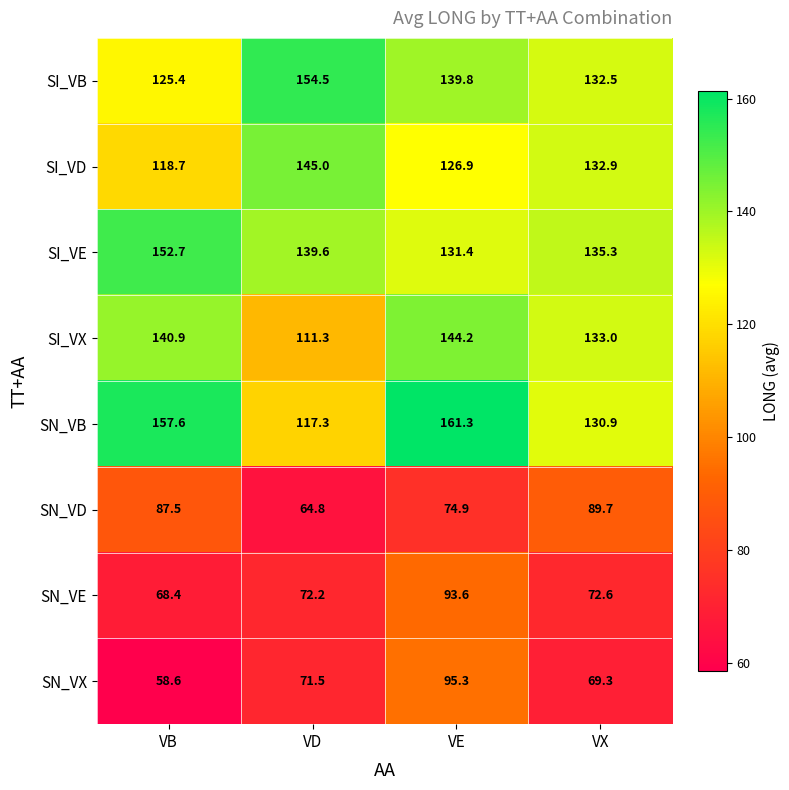

Which series has the widest spread of values?

SN_VB